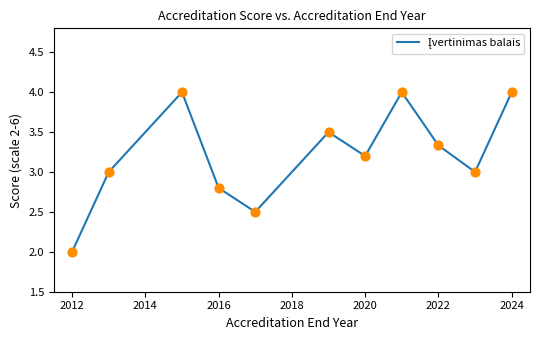

What is the smallest value displayed?

2.0